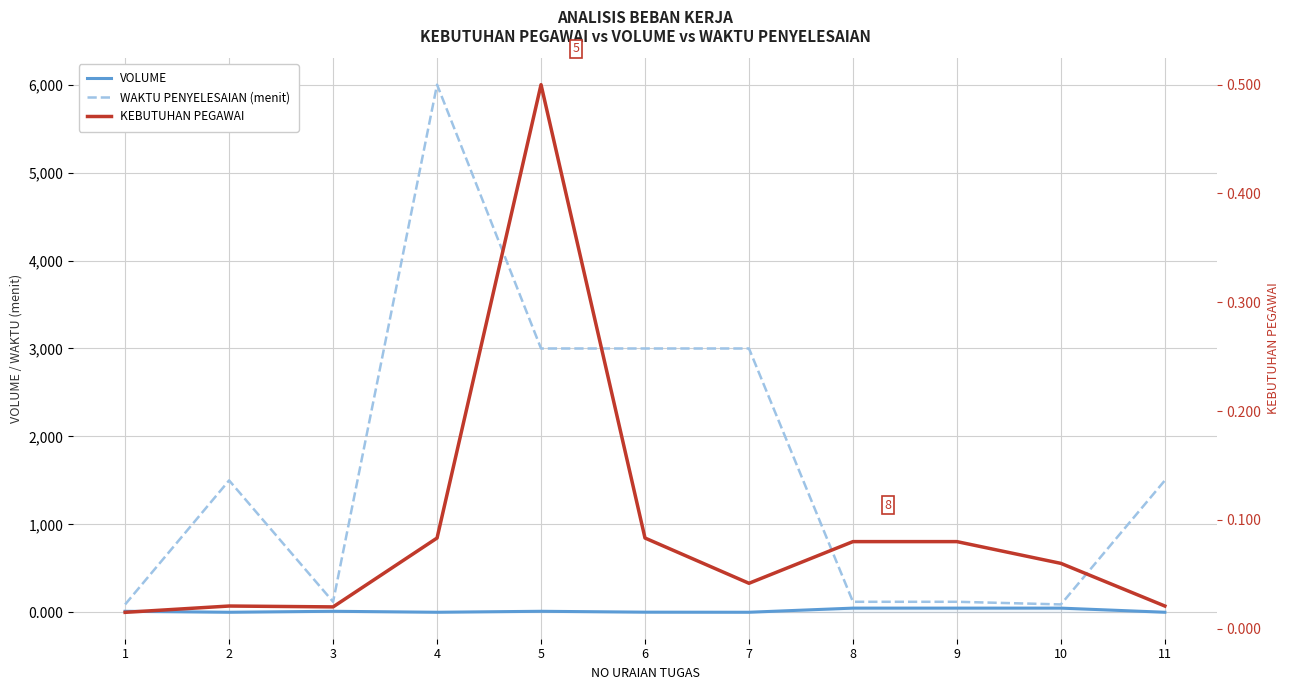

List the labels in order of WAKTU PENYELESAIAN (menit) value, smallest first.

1, 10, 3, 8, 9, 2, 11, 5, 6, 7, 4